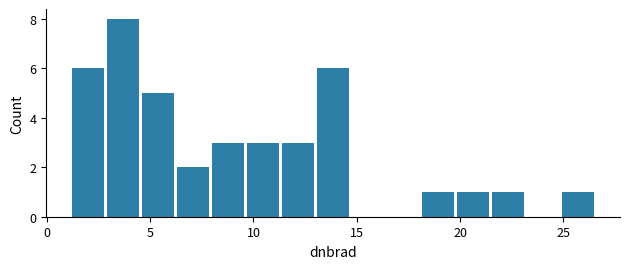

Read against the x-axis, roughly where is the centre of the tallest bar?

3.5